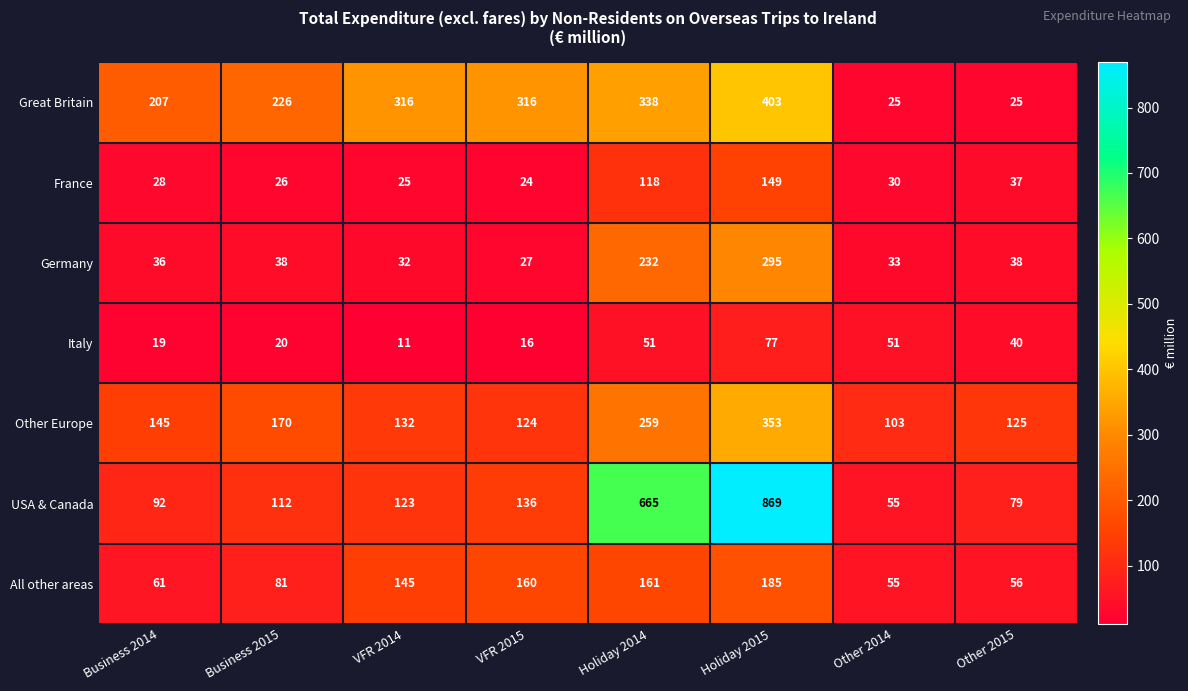

How many categories are shown in the chart?

8